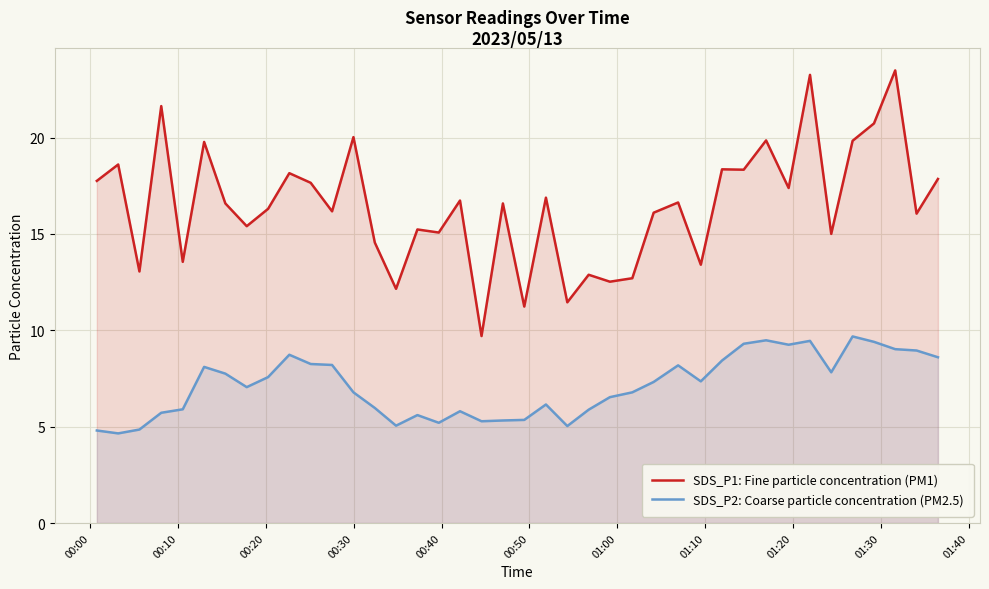

Which series has the largest total across all categories?

SDS_P1: Fine particle concentration (PM1)